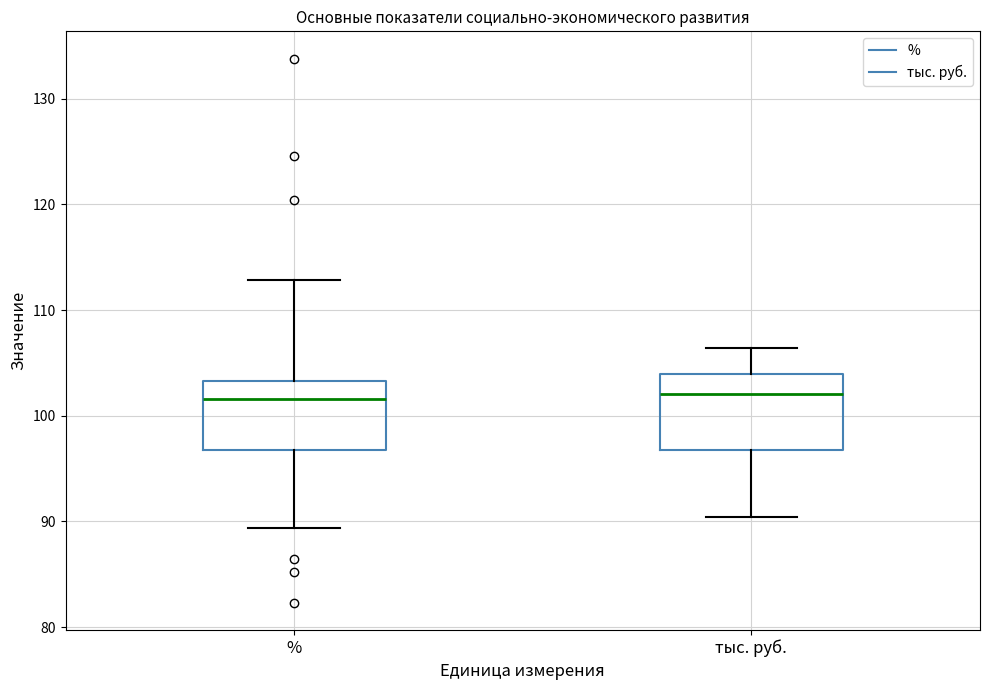

Where does the upper whisker of the box for тыс. руб. end on the y-axis? The values are not printed on the chart, so give them approximately, as read against the axis.

106